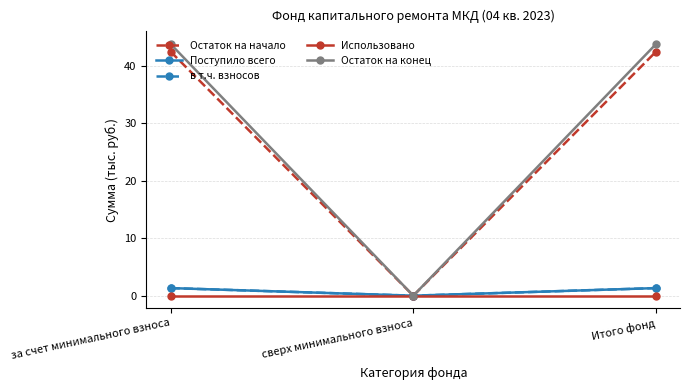

Does the chart display data point markers on the line(s)?

Yes